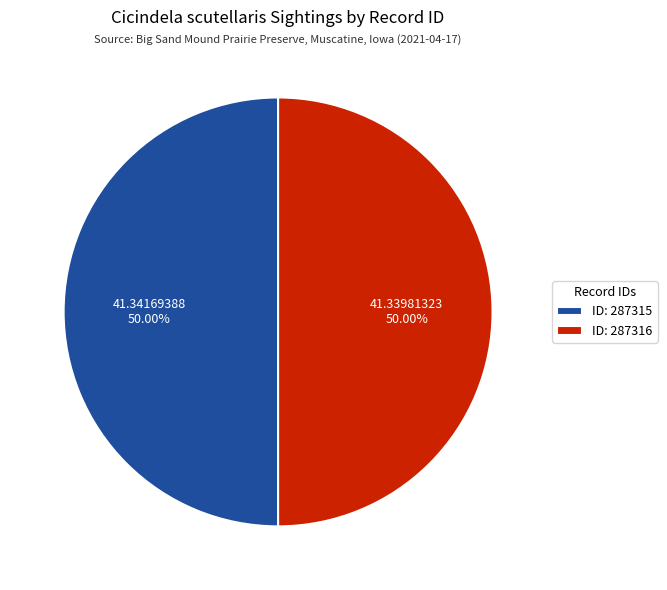

How many slices are in this pie chart?

2